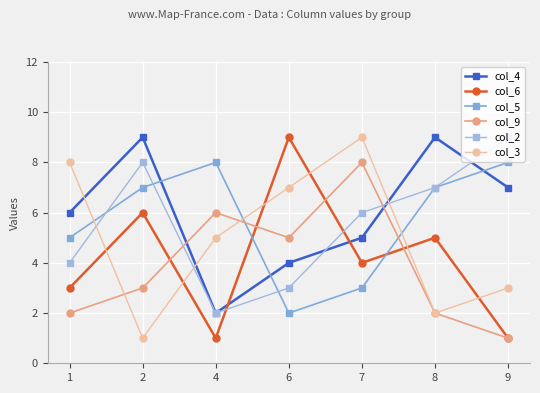

Between which two adjacent categories do col_2 and col_5 first intersect?

1 and 2